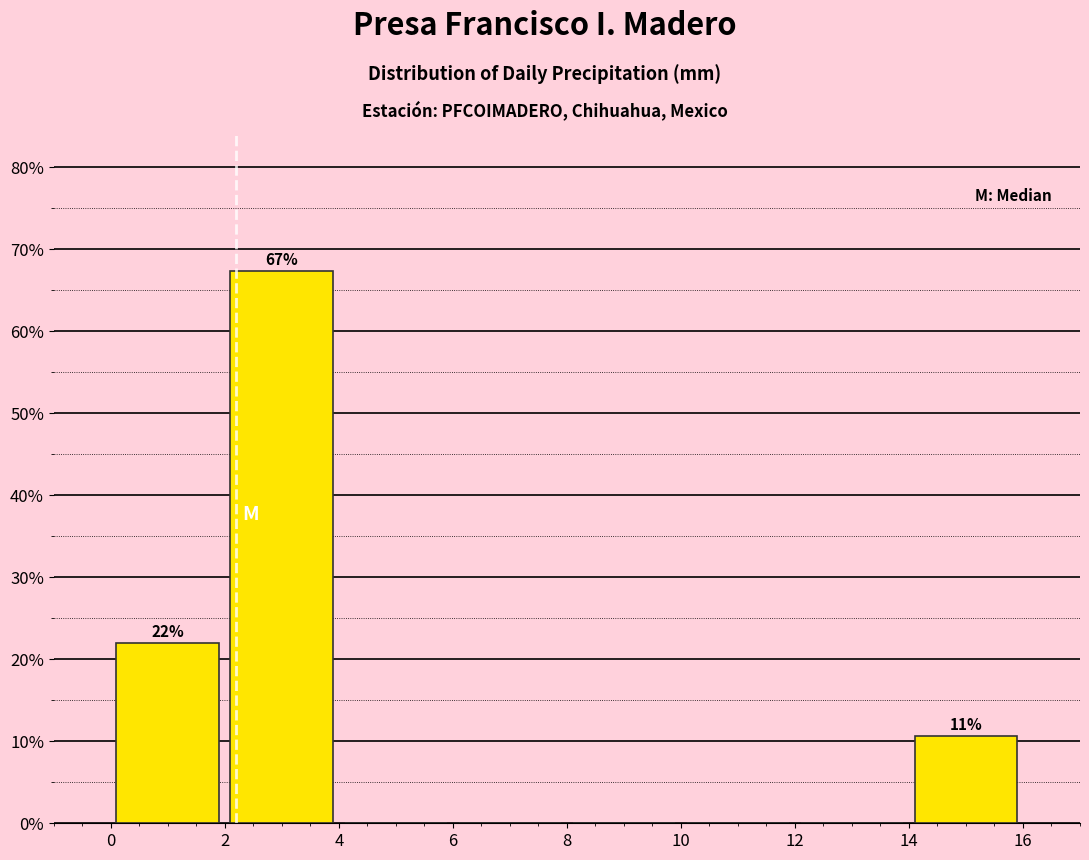

Which range on the x-axis has the tallest bar?

2 to 4